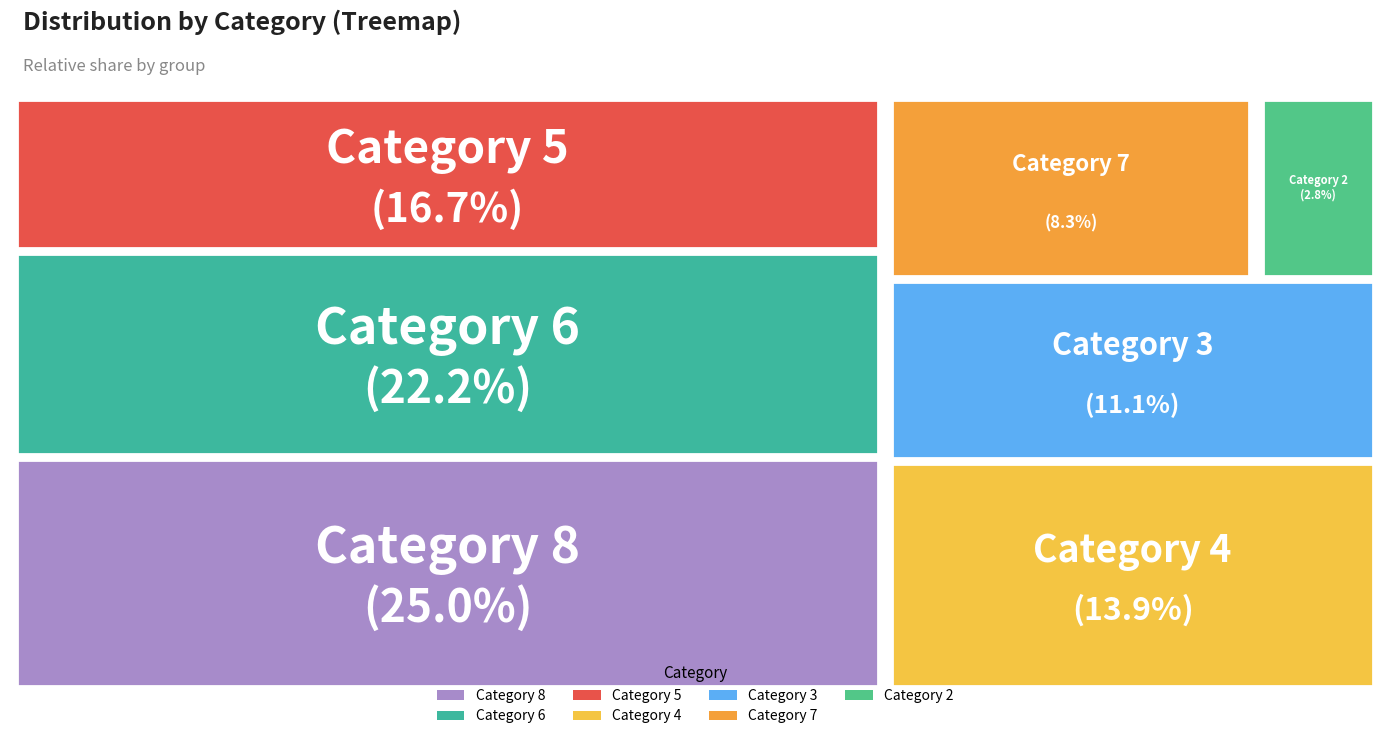

How many segments does this pie chart have?

7